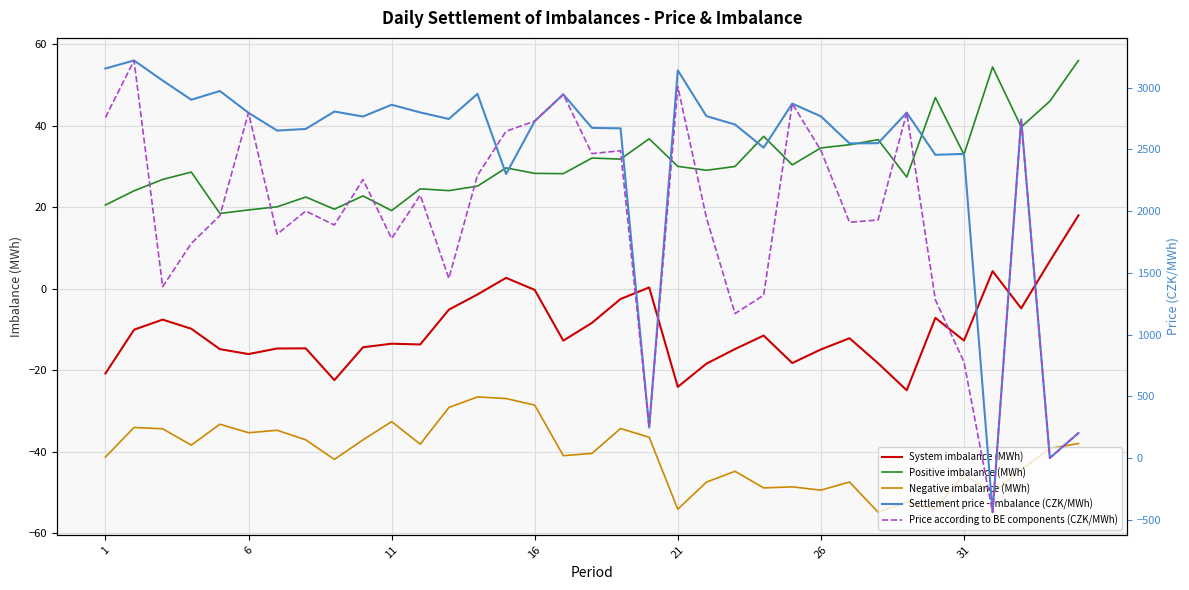

True or false: Negative imbalance (MWh) and System imbalance (MWh) intersect in this chart.

False